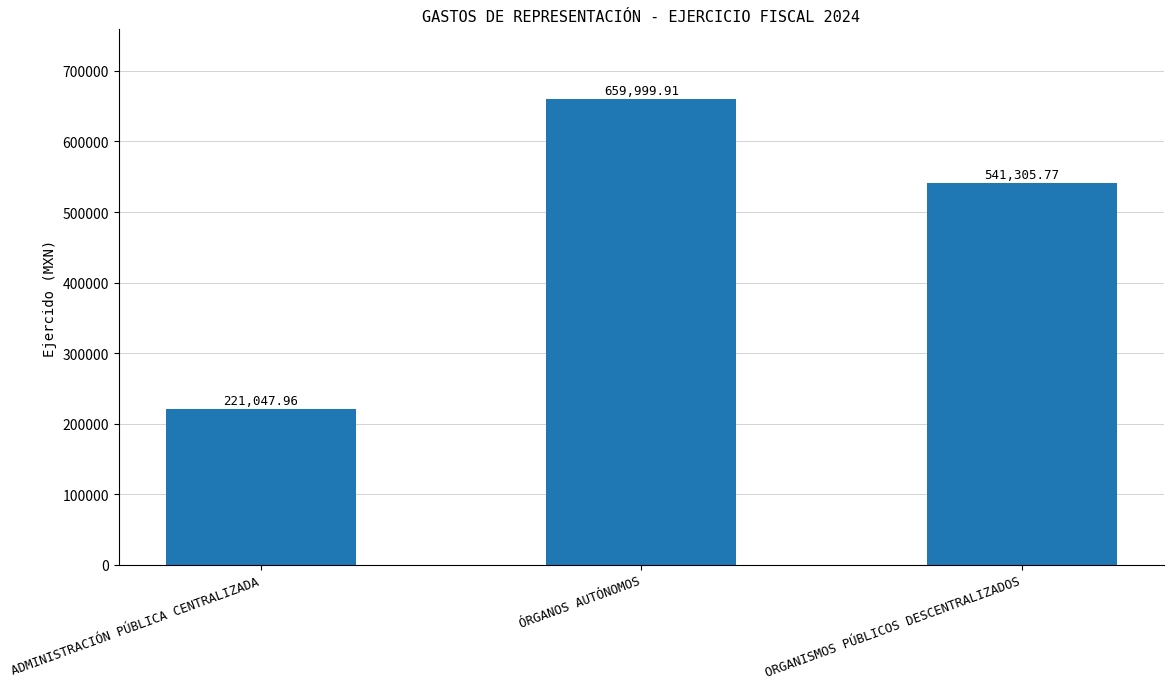

Rank the categories by value from lowest to highest.

ADMINISTRACIÓN PÚBLICA CENTRALIZADA, ORGANISMOS PÚBLICOS DESCENTRALIZADOS, ÓRGANOS AUTÓNOMOS